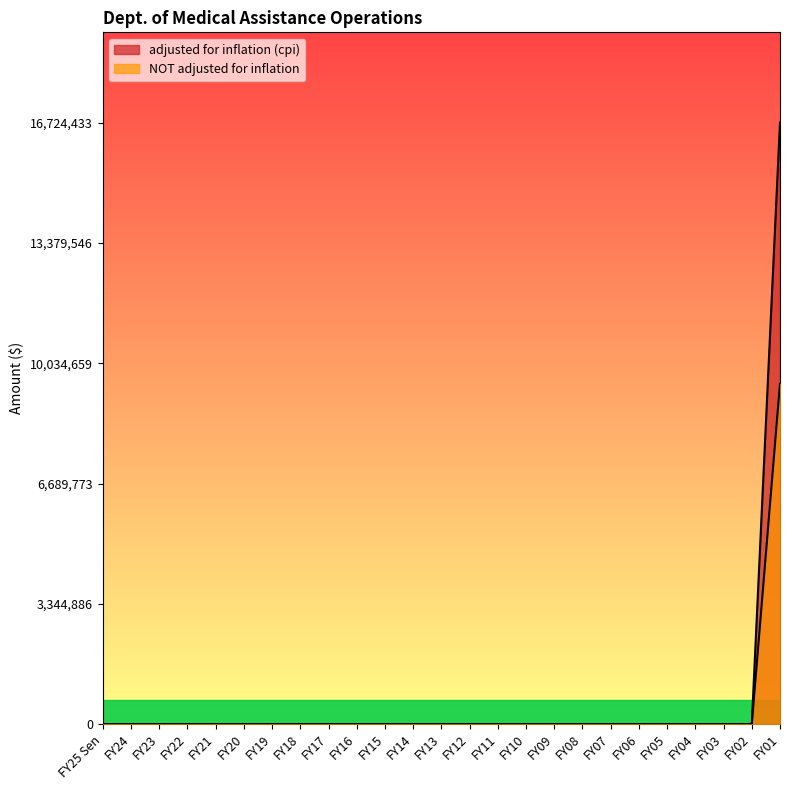

Is it true that adjusted for inflation (cpi) equals 7746579 at FY19?

False